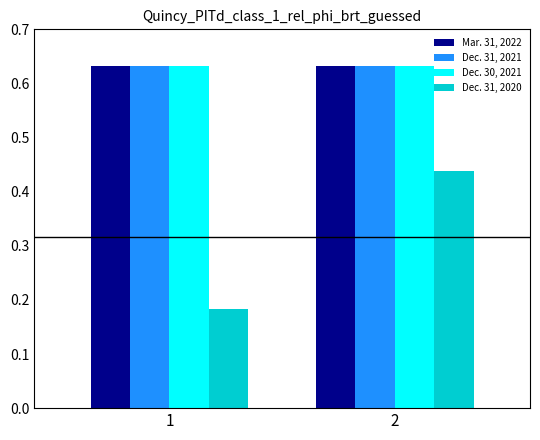

What are all the series names shown in the legend?

Mar. 31, 2022, Dec. 31, 2021, Dec. 30, 2021, Dec. 31, 2020